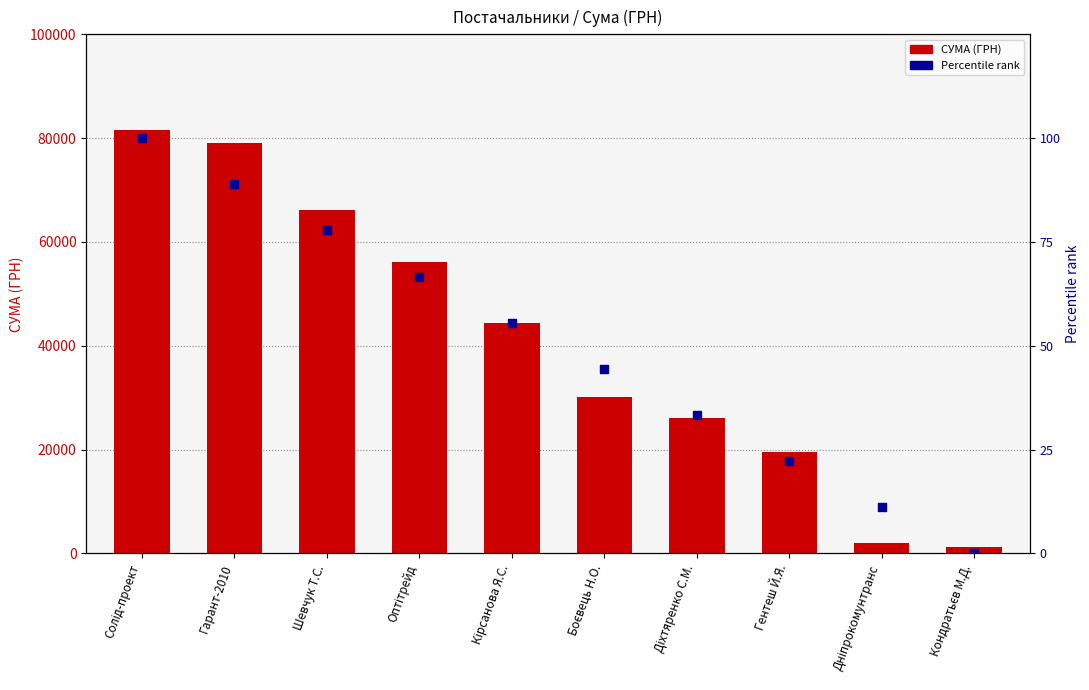

Which series has the largest Y range (max minus min)?

СУМА (ГРН)